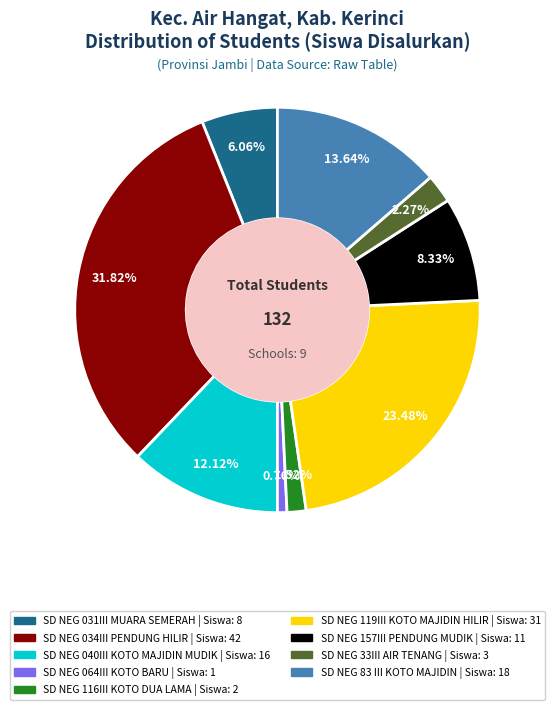

Is there any slice that represents more than half of the pie?

No